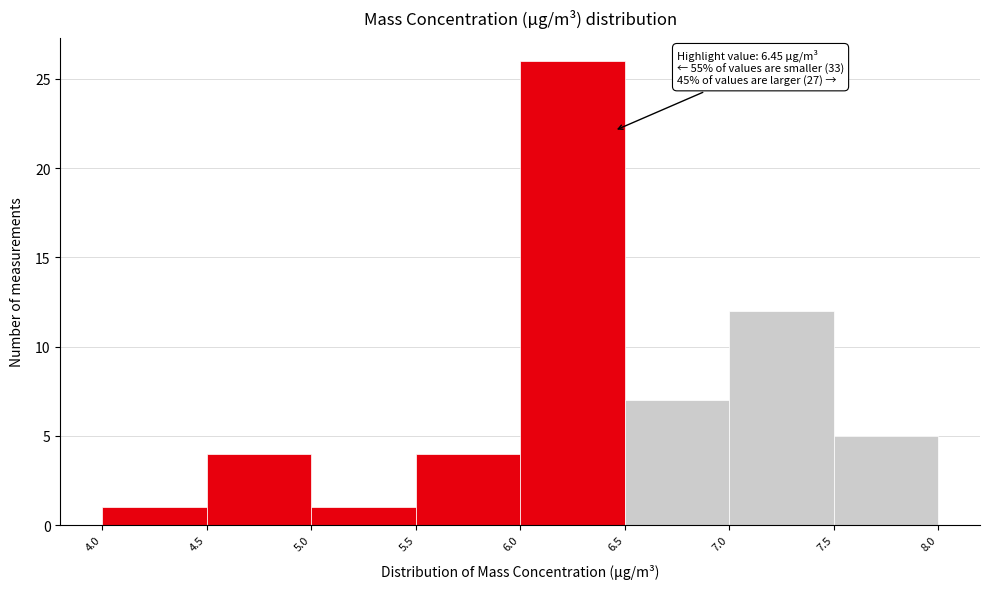

Over which range of the x-axis is the bar tallest?

6.0 to 6.5